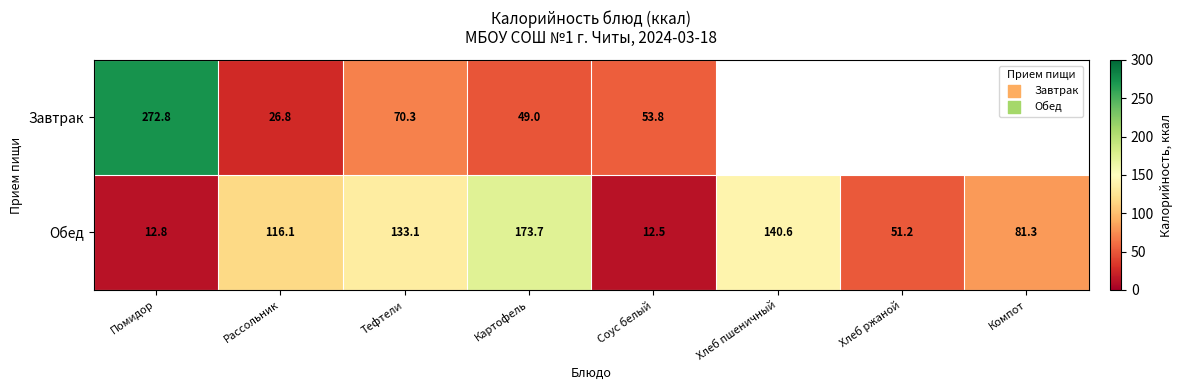

What is the total value across all series at Тефтели?

203.4